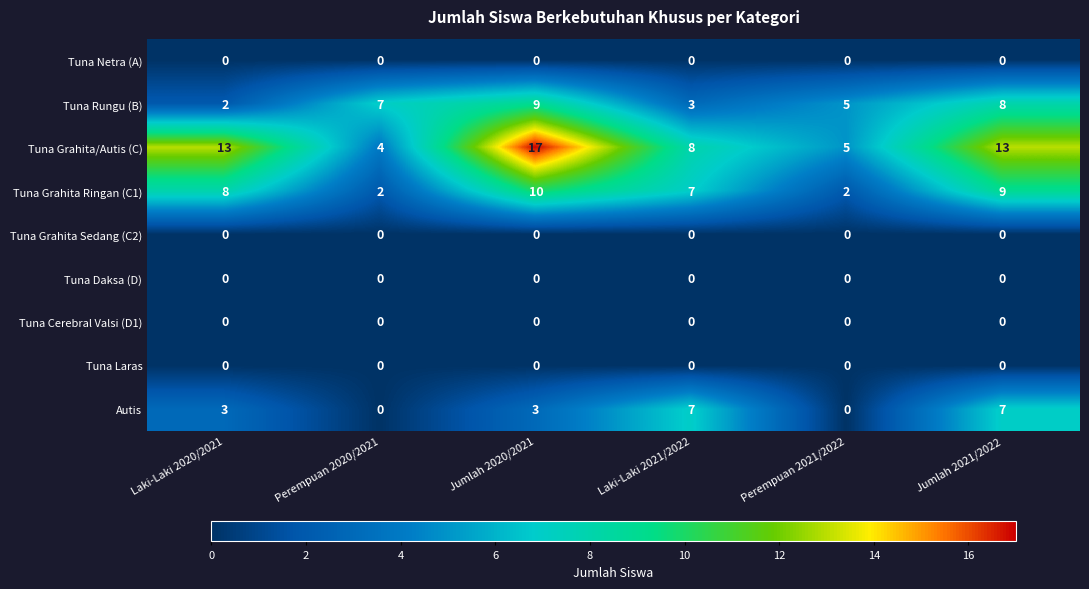

The Tuna Grahita Ringan (C1) series shows 8 at Laki-Laki 2020/2021. True or false?

True